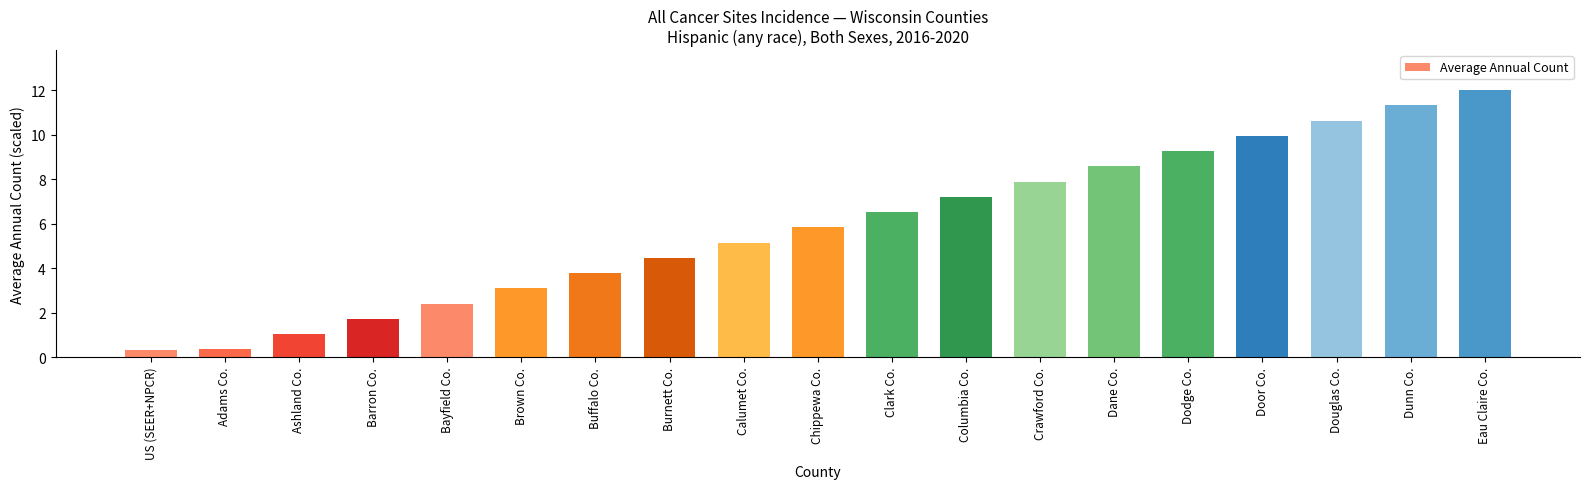

What position from the right is Douglas Co.?

3